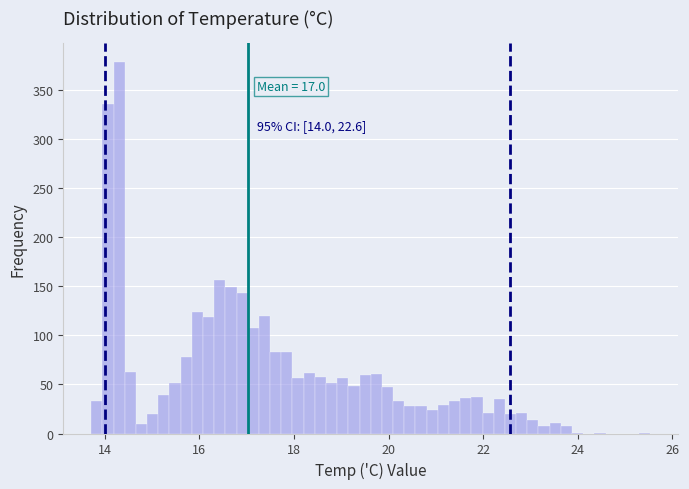

Around what value on the x-axis is the tallest bar? Give the approximate position of its centre, as read against the axis.

14.4